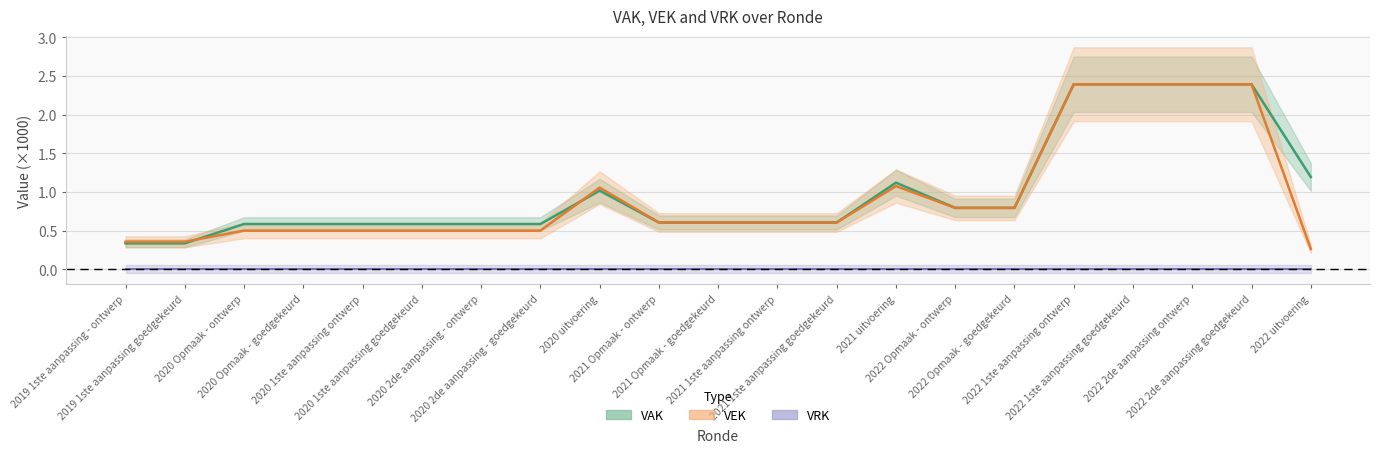

The value of VEK at 2020 2de aanpassing - goedgekeurd is 0.5. True or false?

True